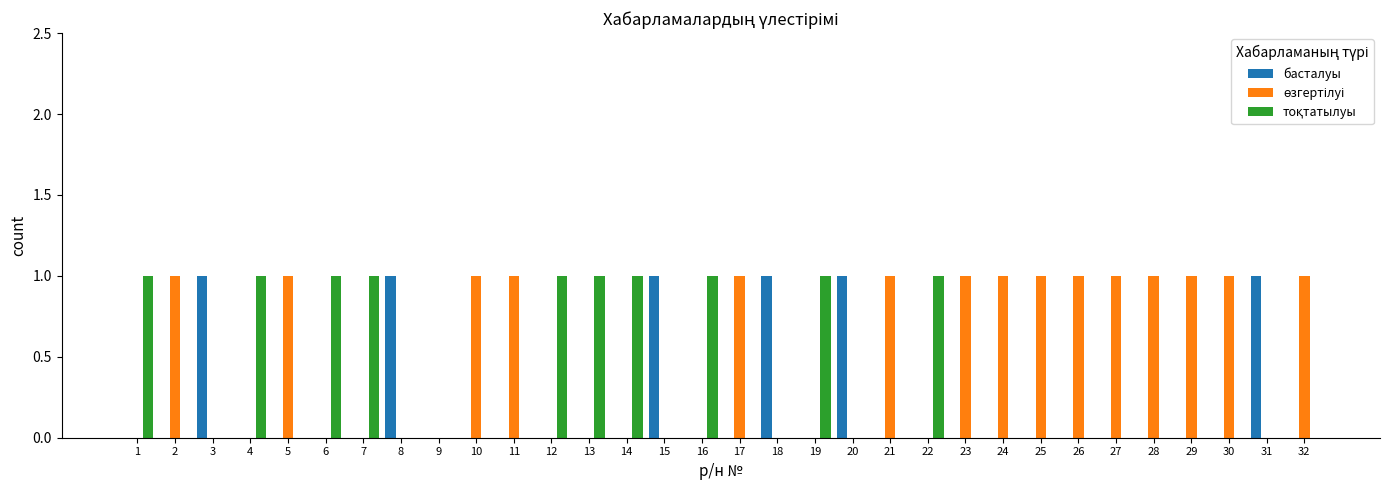

True or false: басталуы has a value of 0 at 11.

True